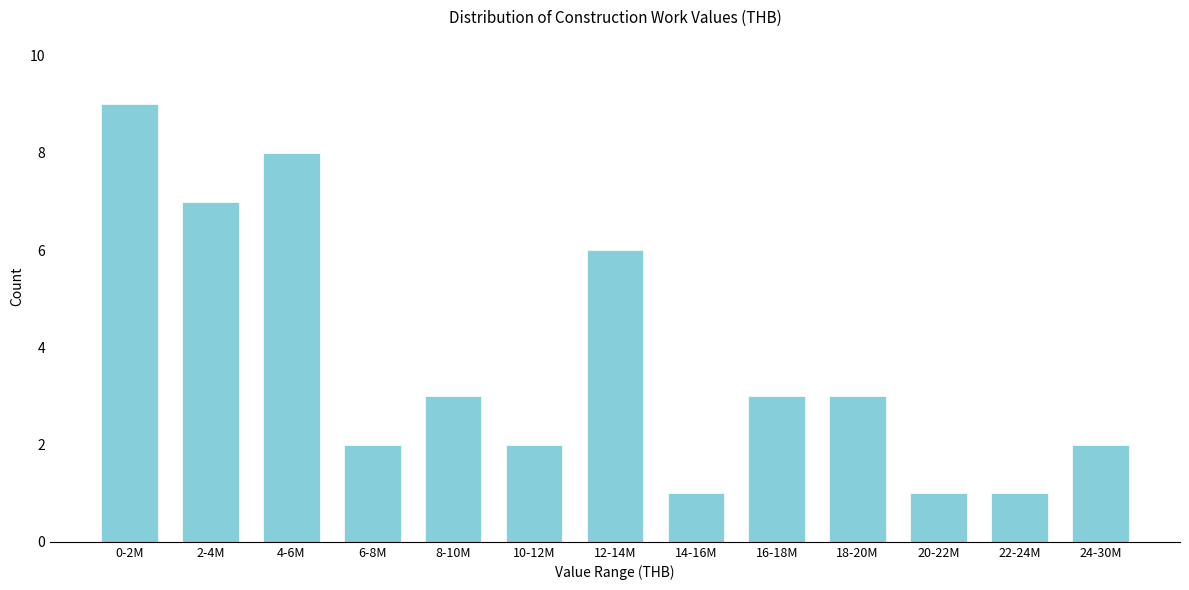

Reading left to right, list all the values displayed in this chart.

0-2M=9	2-4M=7	4-6M=8	6-8M=2	8-10M=3	10-12M=2	12-14M=6	14-16M=1	16-18M=3	18-20M=3	20-22M=1	22-24M=1	24-30M=2